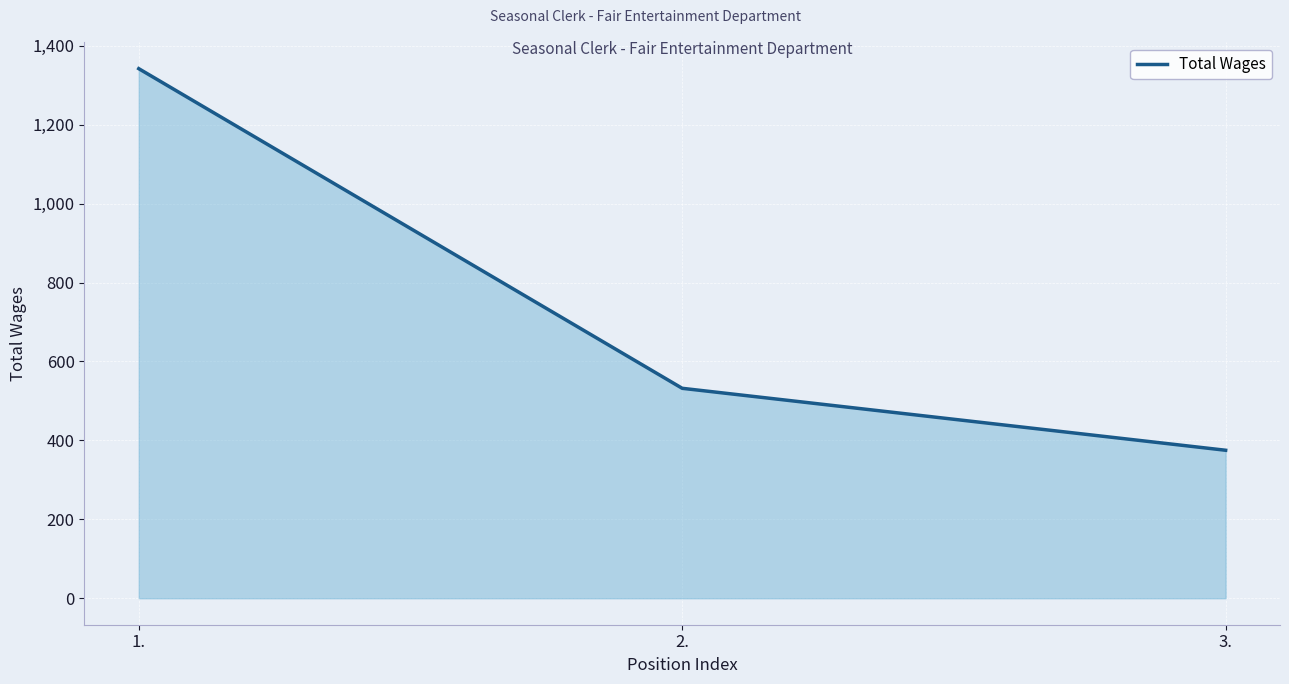

At which label is the value closest to 858?

2.